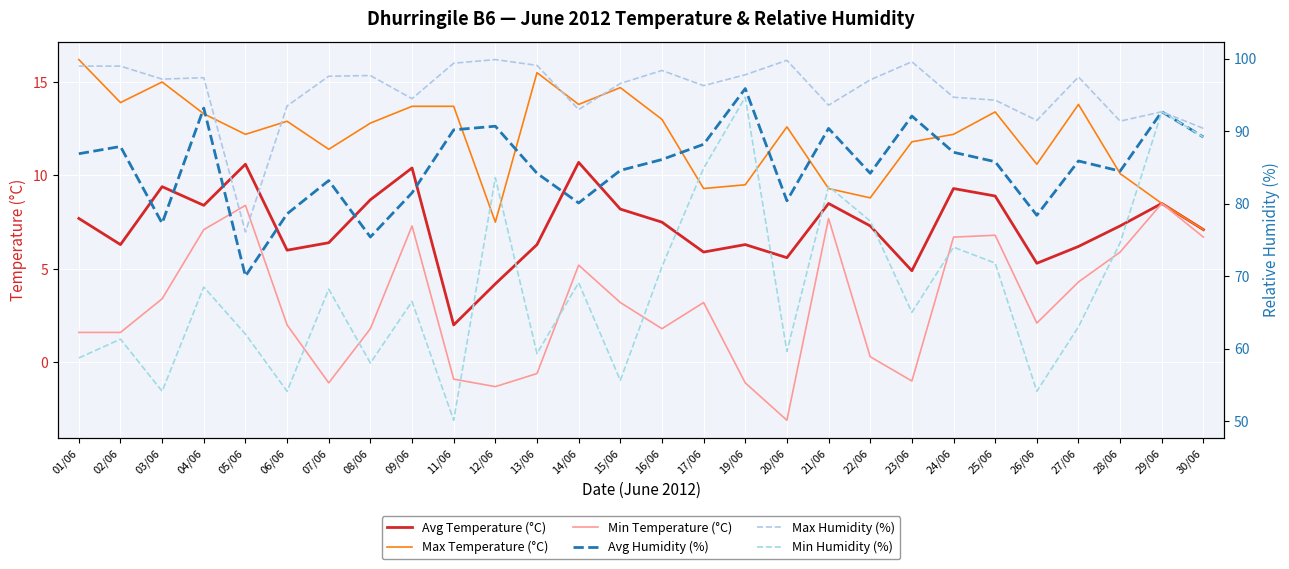

Is the value of Min Humidity (%) at 27/06 greater than the value of Avg Temperature (°C) at 22/06?

Yes